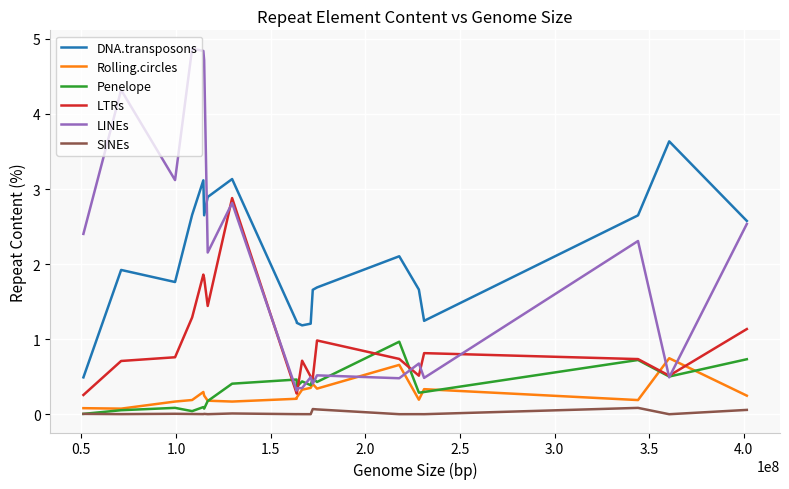

What is the difference between the maximum and second lowest values in the LTRs series?

2.6